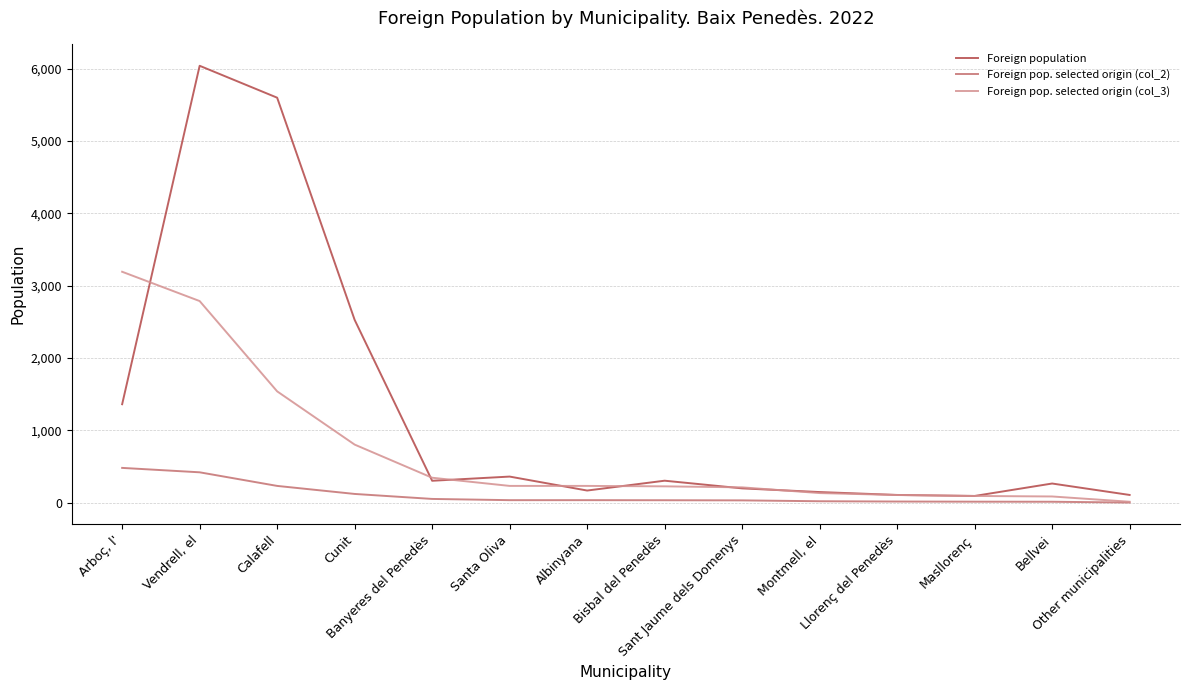

At which label does Foreign population reach its peak?

Vendrell, el